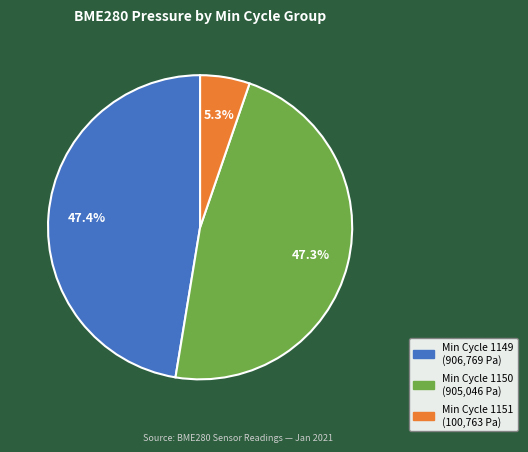

Is there a majority slice in this chart?

No